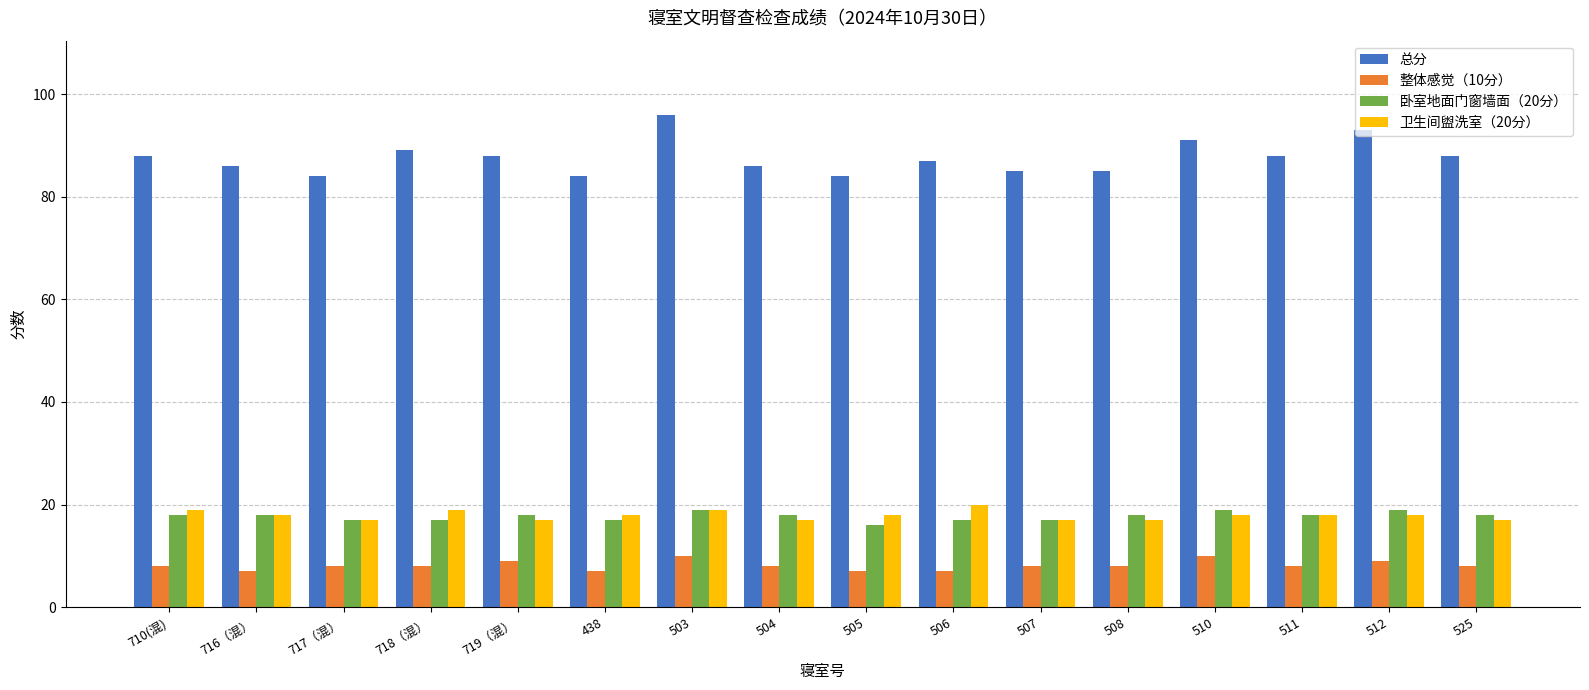

At how many categories does at least one series exceed 17?

16